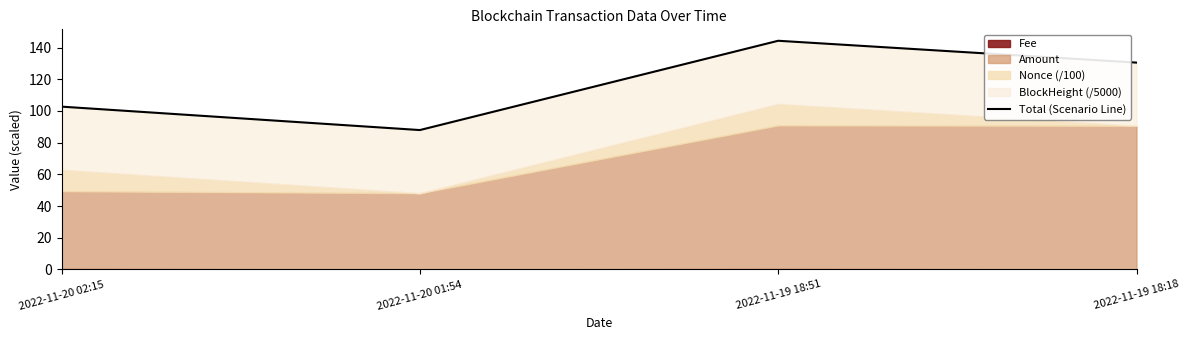

What is the difference between the maximum and second lowest values?

41.6